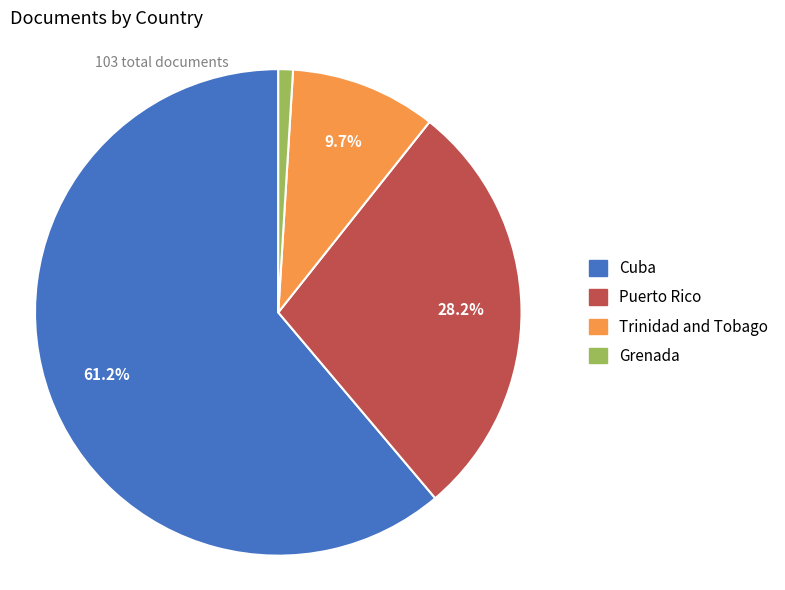

To the nearest percent, what is the average slice percentage?

25%